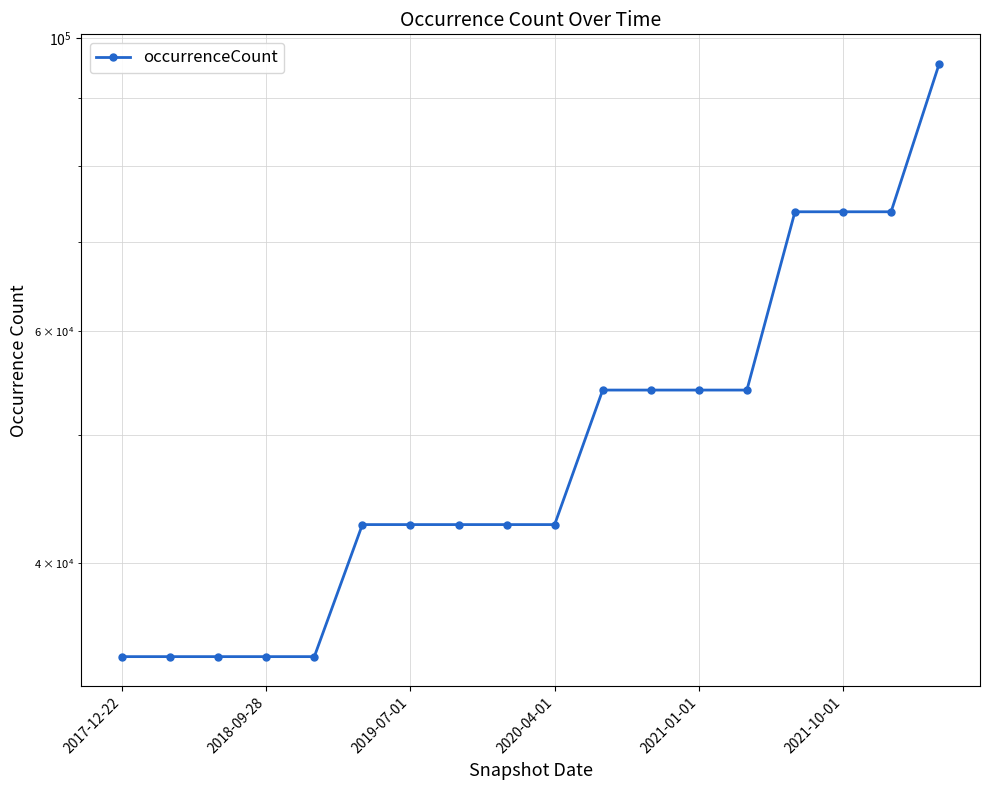

Reading left to right, extract all data points from this chart.

33991	33991	33991	33991	33991	42793	42793	42793	42793	42793	54108	54108	54108	54108	73840	73840	73840	95552